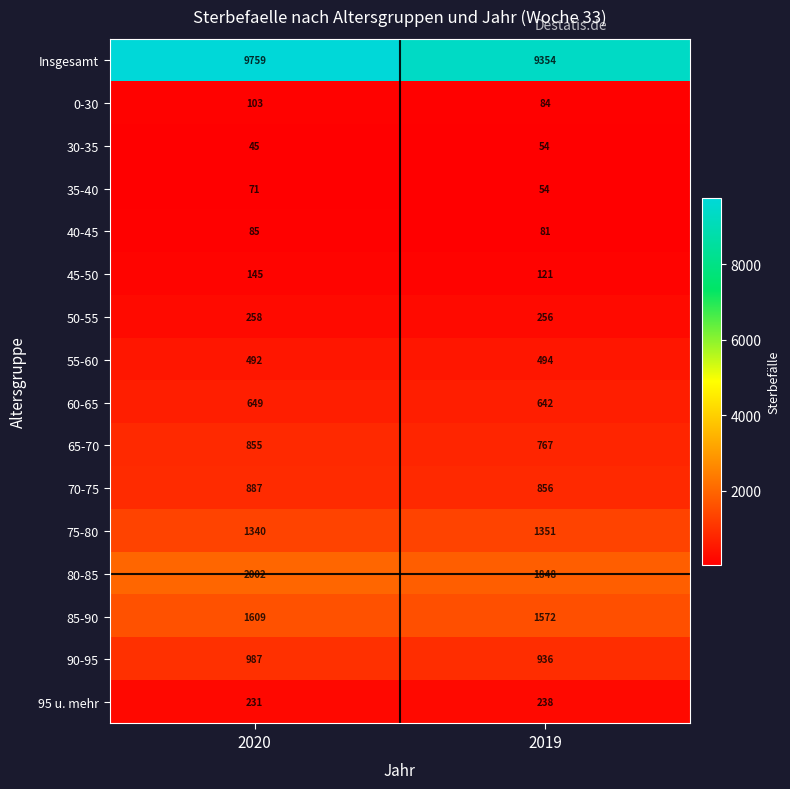

At which label does 50-55 reach its peak?

2020